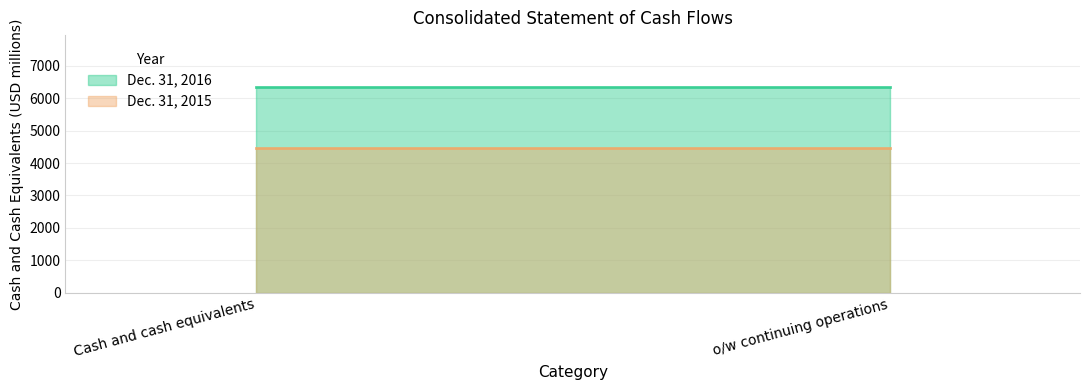

What is the maximum value for Dec. 31, 2016?

6355